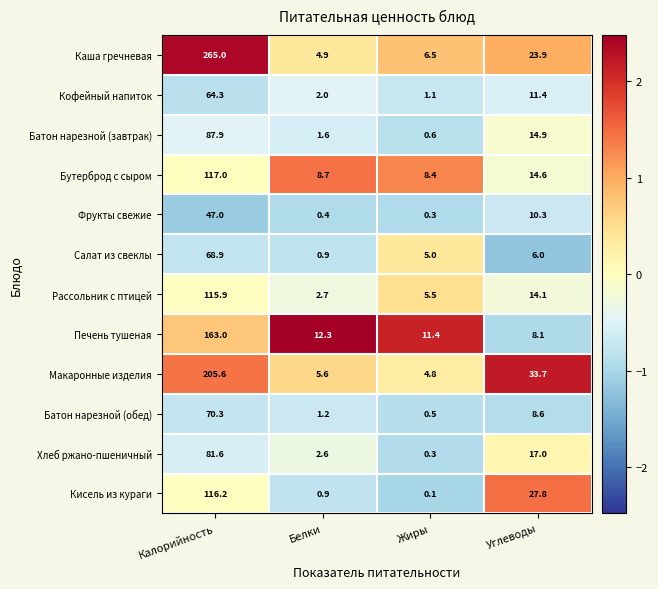

What is the smallest value displayed?

0.1